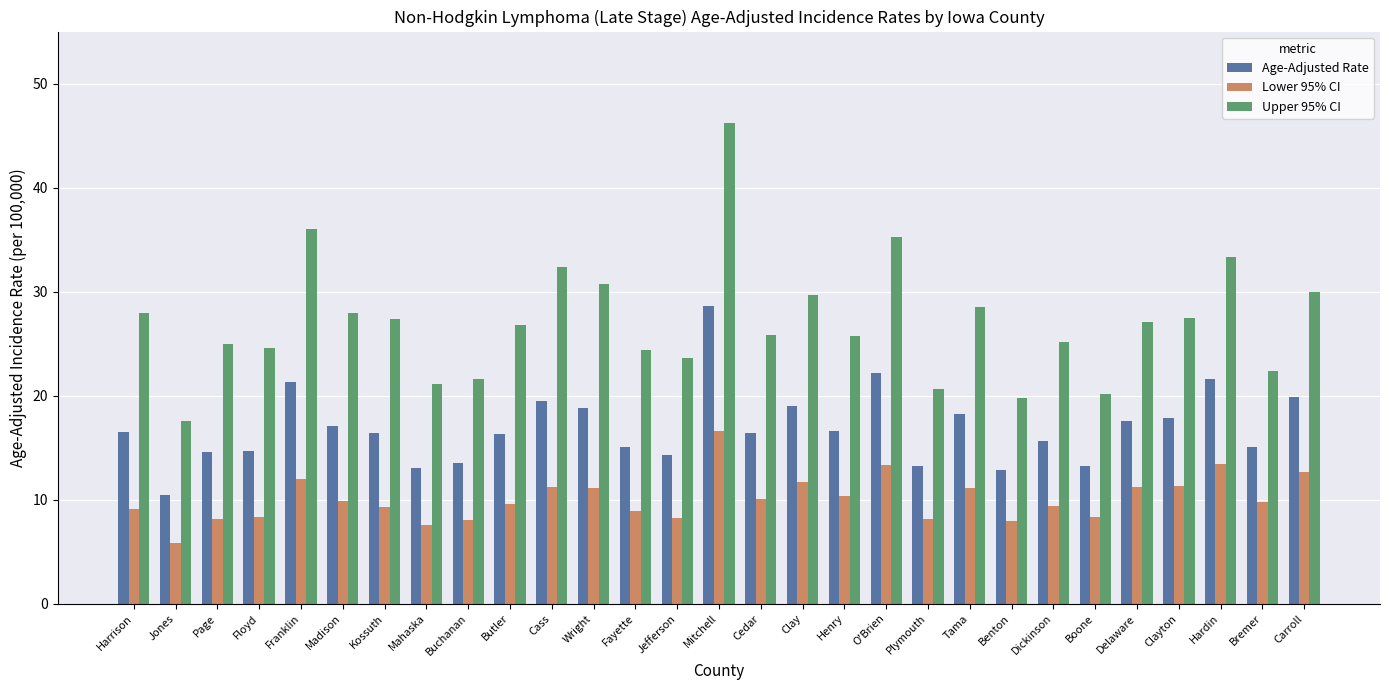

What is the average value of the Upper 95% CI series?

27.0